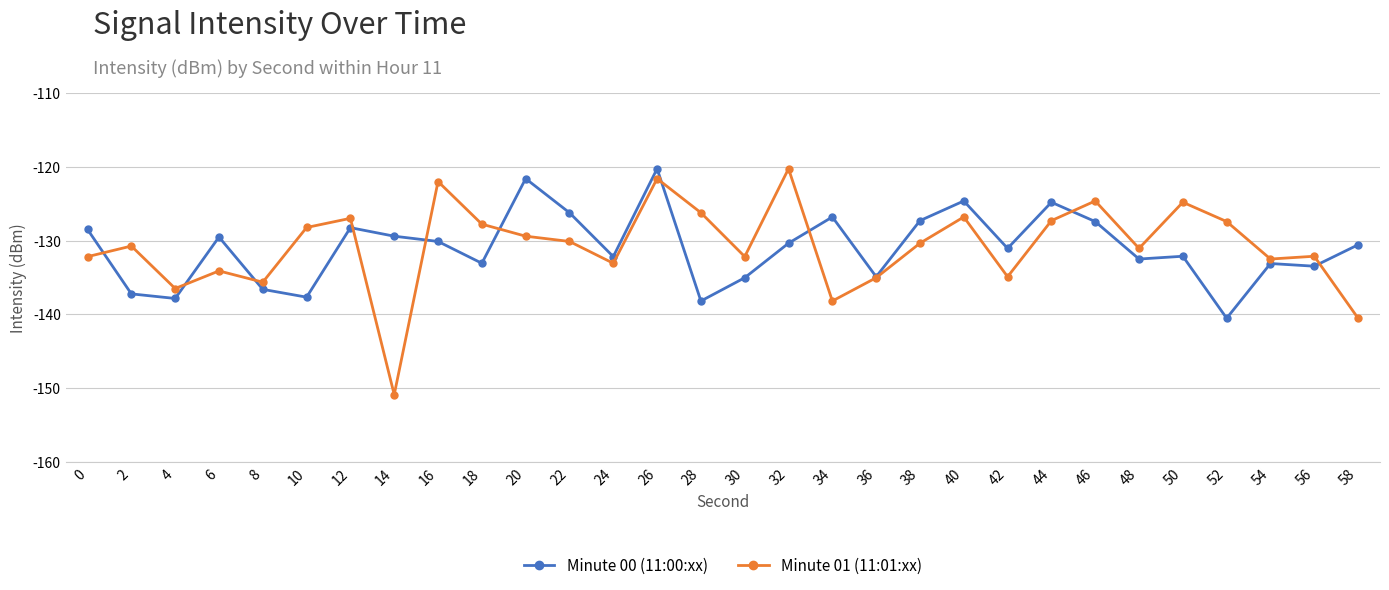

True or false: Minute 01 (11:01:xx) has a value of -232.8 at 56.

False